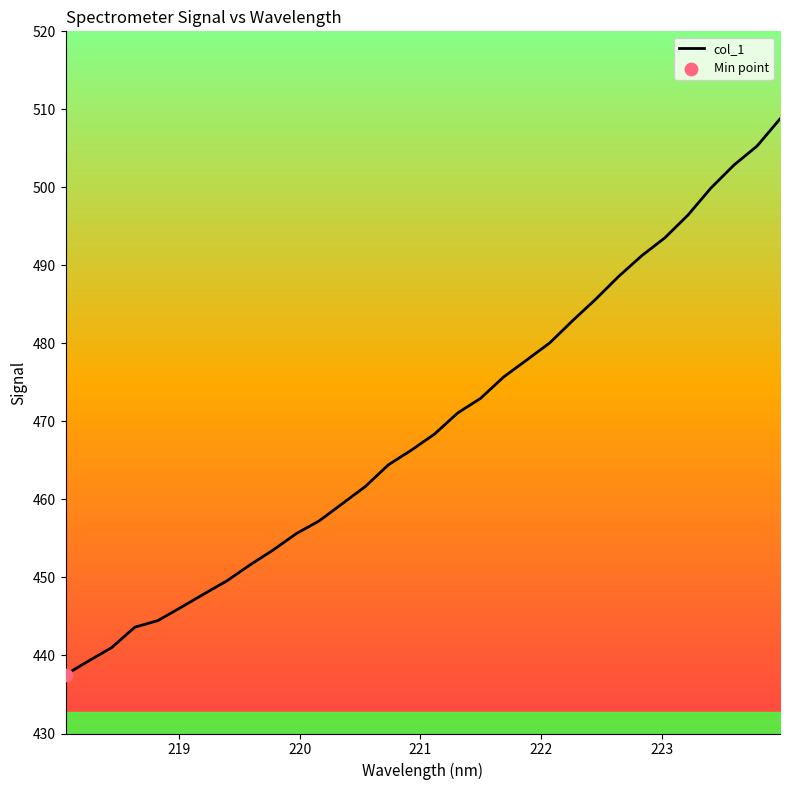

What is the maximum value shown in the chart?

508.8